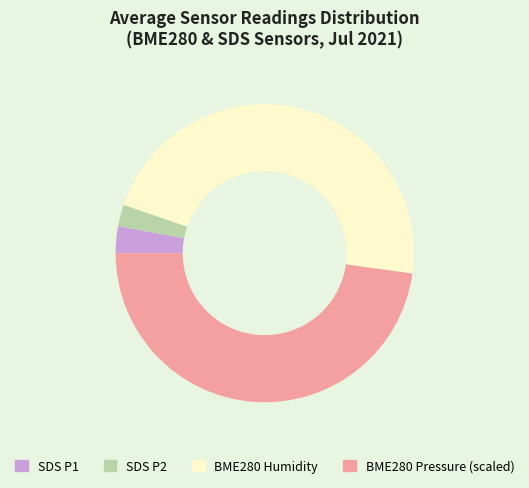

Does BME280 Pressure (scaled) represent more than half of the total?

No